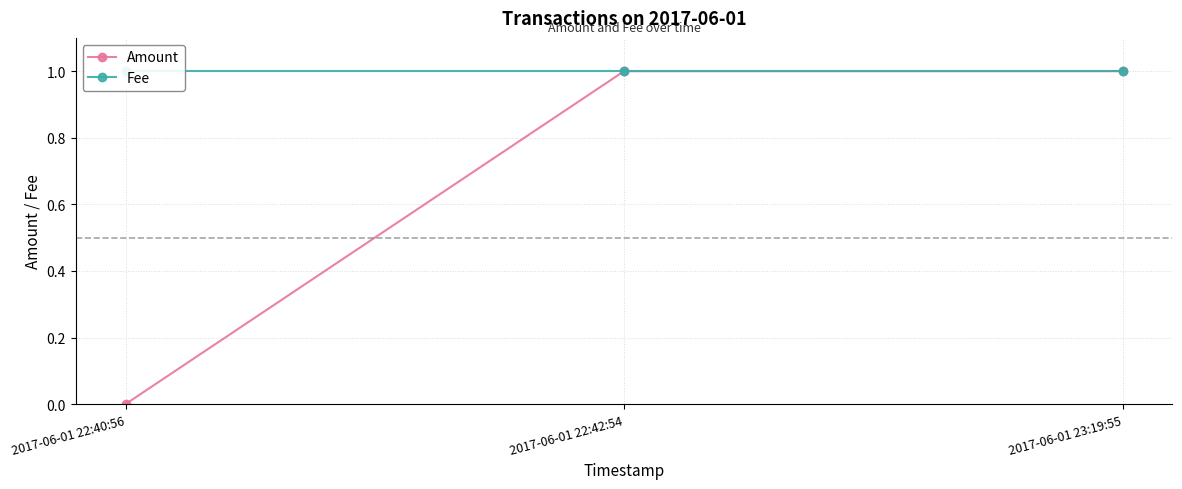

At how many categories does at least one series exceed 0?

3